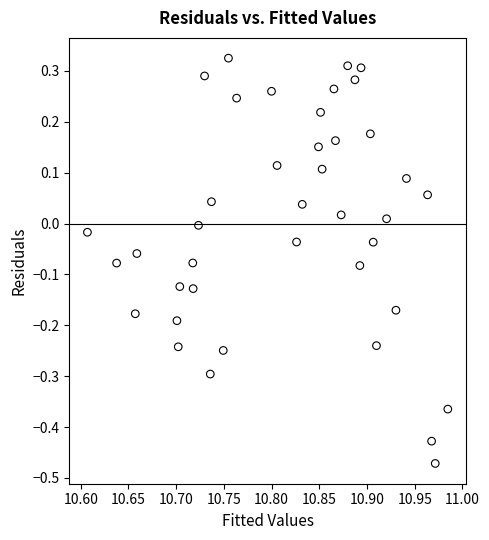

What is the range of Y values (max minus min)?

0.8